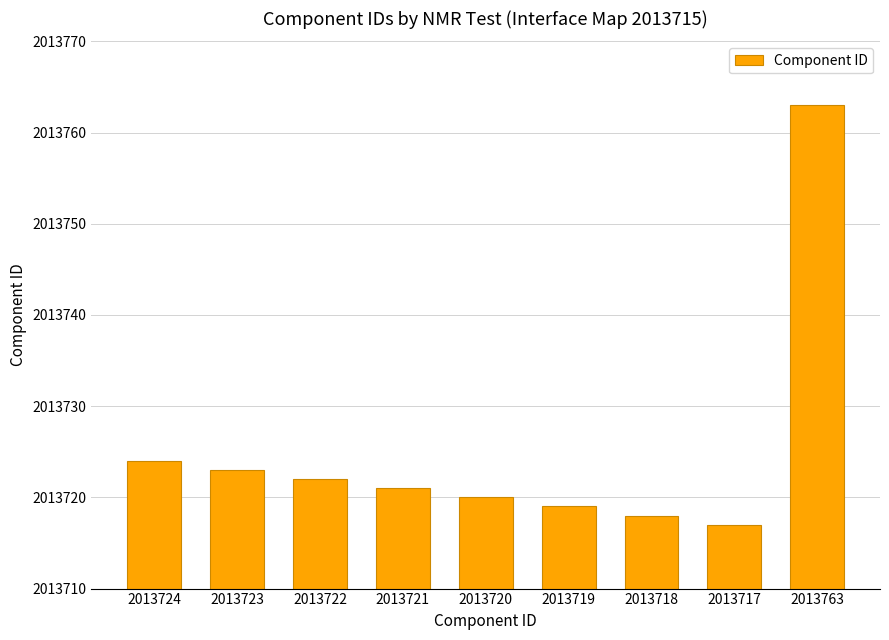

What is the difference between the maximum and minimum values?

46